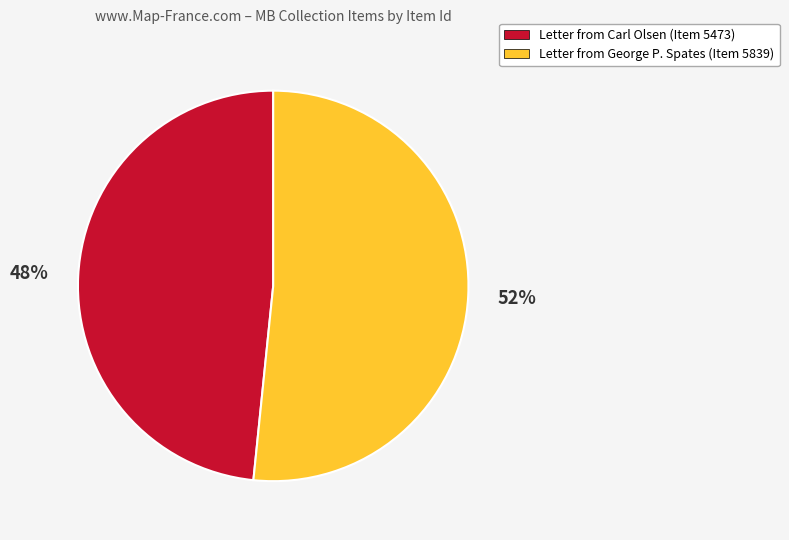

To the nearest percent, what is the average slice percentage?

50%